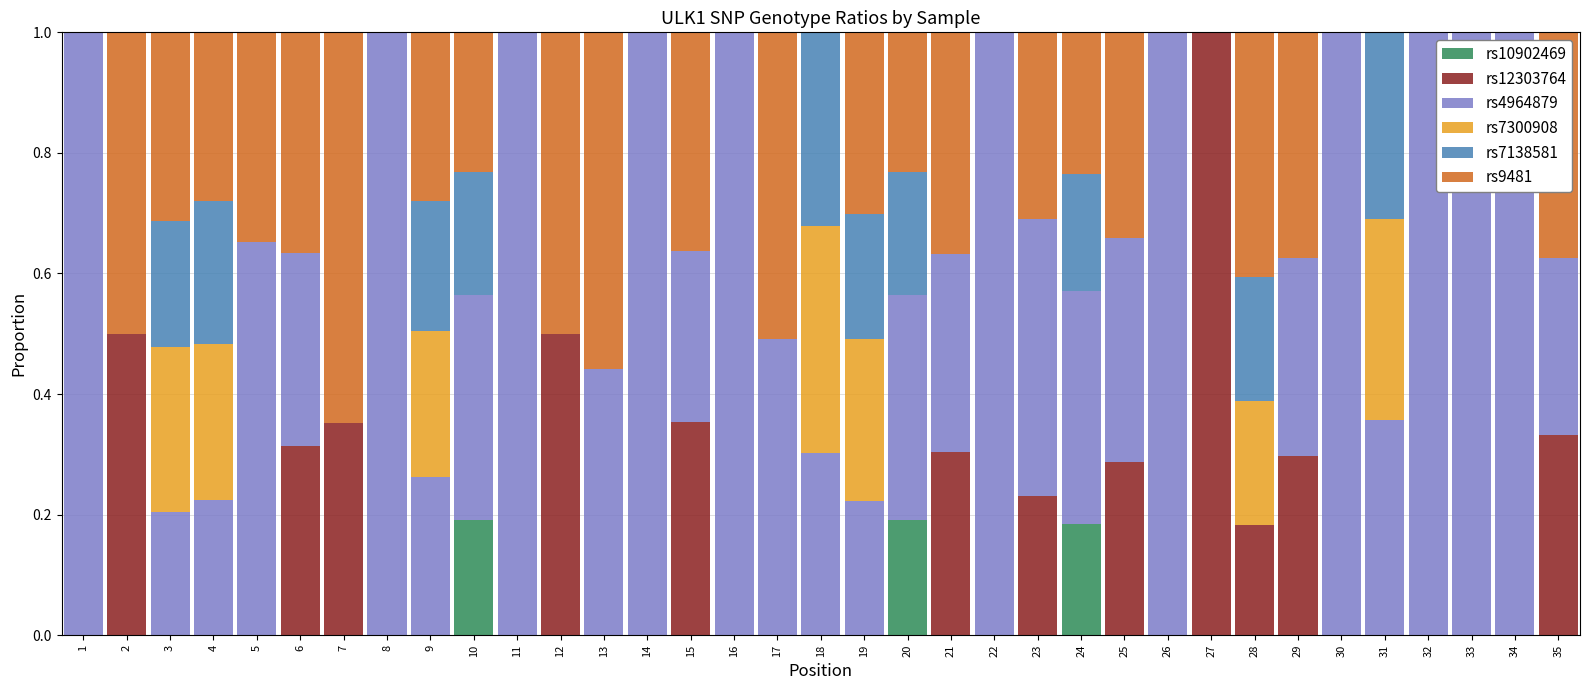

What is the total value across all series at 26?

1.0